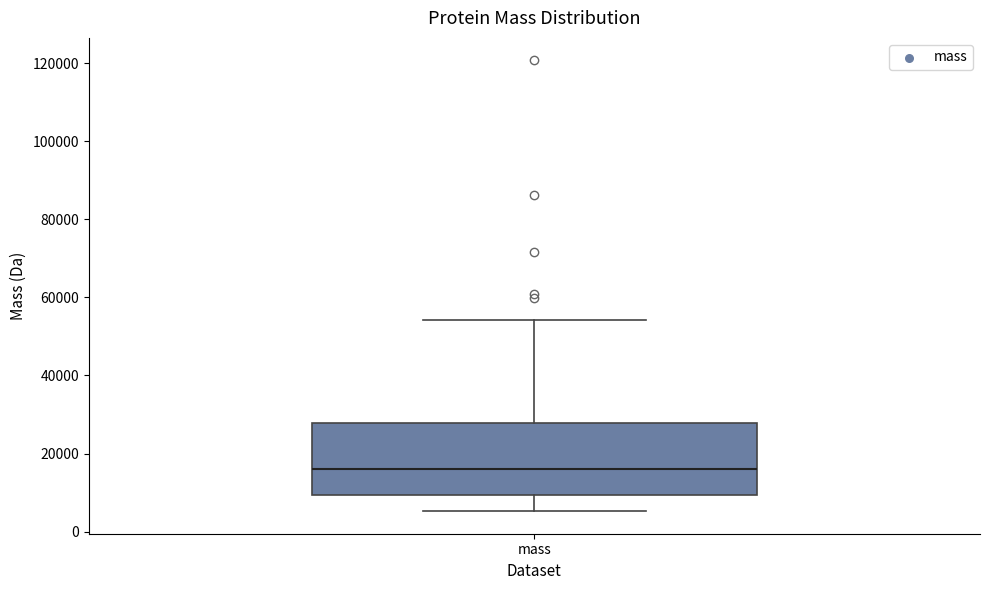

Where does the upper whisker of the box for mass end on the y-axis? The values are not printed on the chart, so give them approximately, as read against the axis.

54000